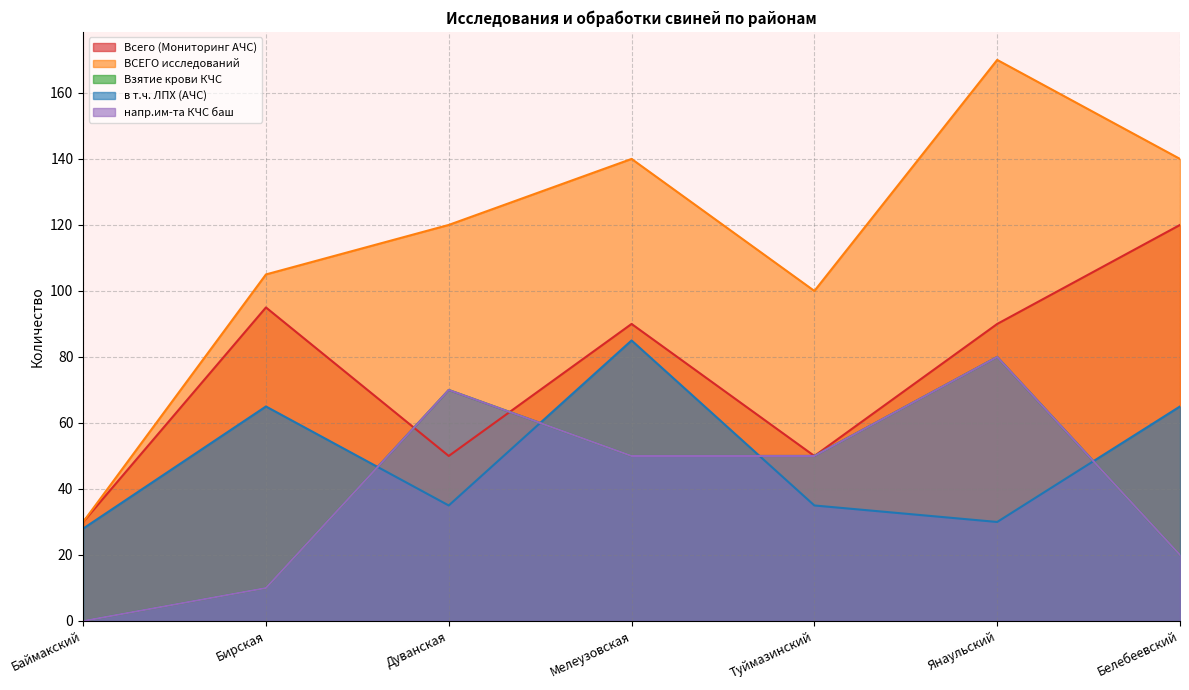

Does the chart display data point markers on the line(s)?

No